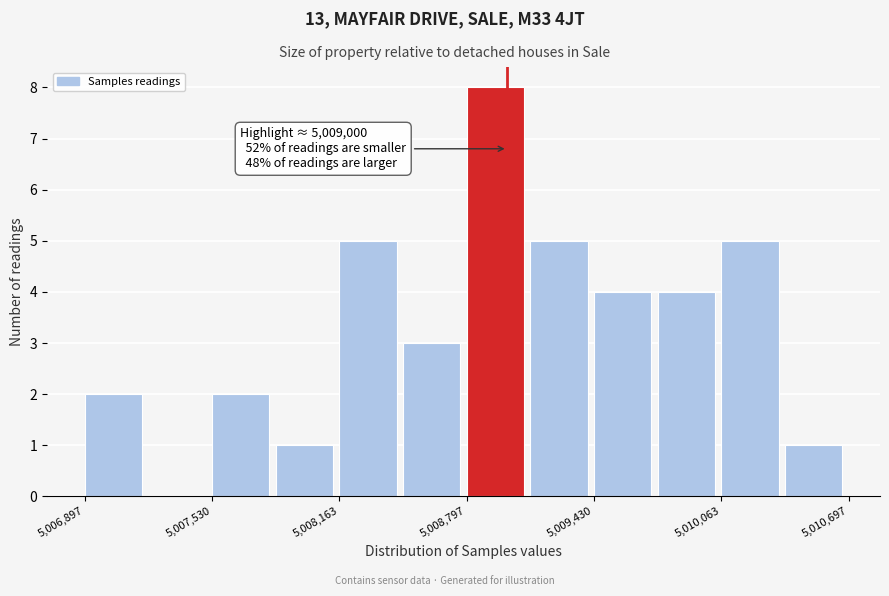

Read against the x-axis, roughly where is the centre of the tallest bar?

5008900